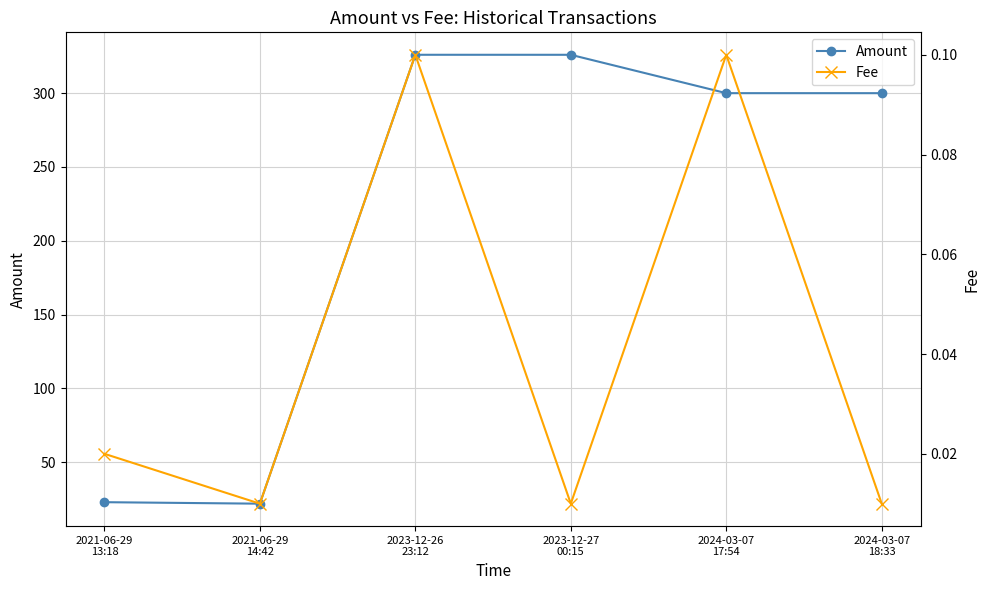

Reading left to right, what are all the values shown in this chart?

Amount: 2021-06-29
13:18=22.9	2021-06-29
14:42=21.9	2023-12-26
23:12=326.0	2023-12-27
00:15=326.0	2024-03-07
17:54=300.0	2024-03-07
18:33=300.0
Fee: 2021-06-29
13:18=0.0	2021-06-29
14:42=0.0	2023-12-26
23:12=0.1	2023-12-27
00:15=0.0	2024-03-07
17:54=0.1	2024-03-07
18:33=0.0